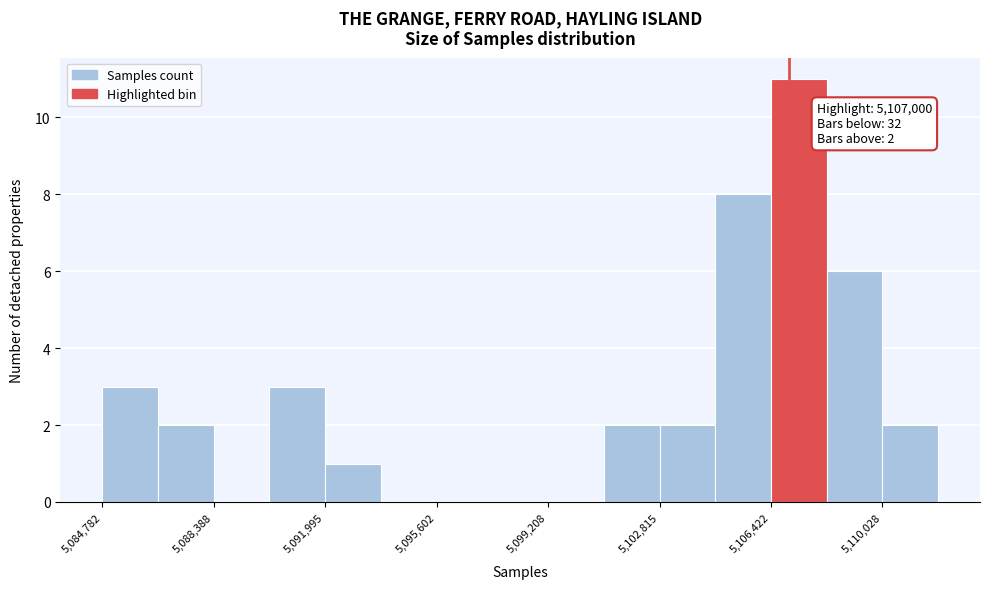

Read against the x-axis, roughly where is the centre of the tallest bar?

5107500